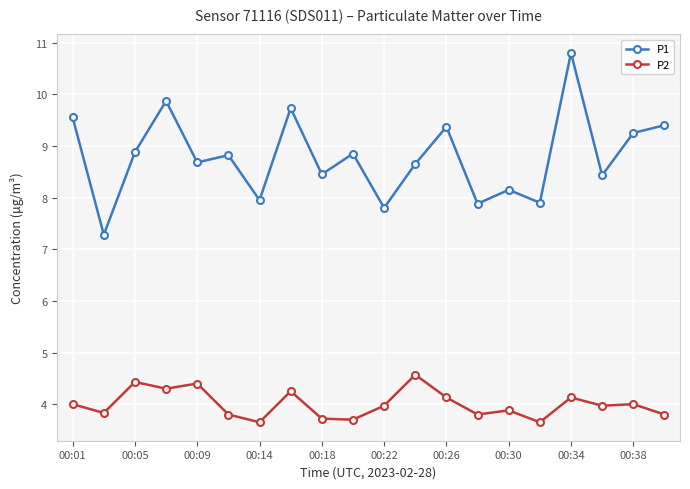

True or false: P1 and P2 cross at least once.

False